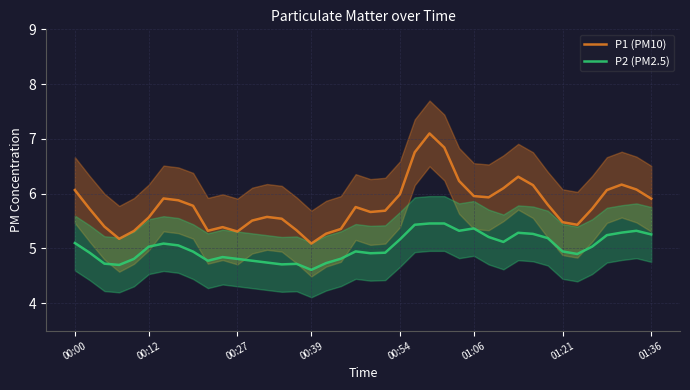

What is the difference between the maximum and second lowest values in the P2 (PM2.5) series?

0.8